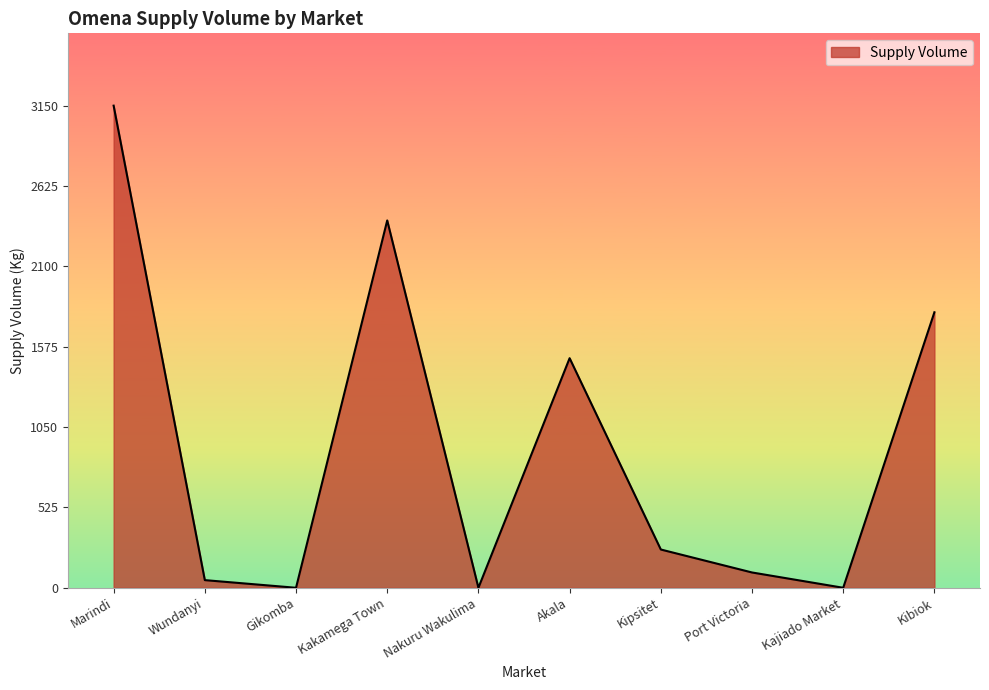

What is the sum of all values?

9250